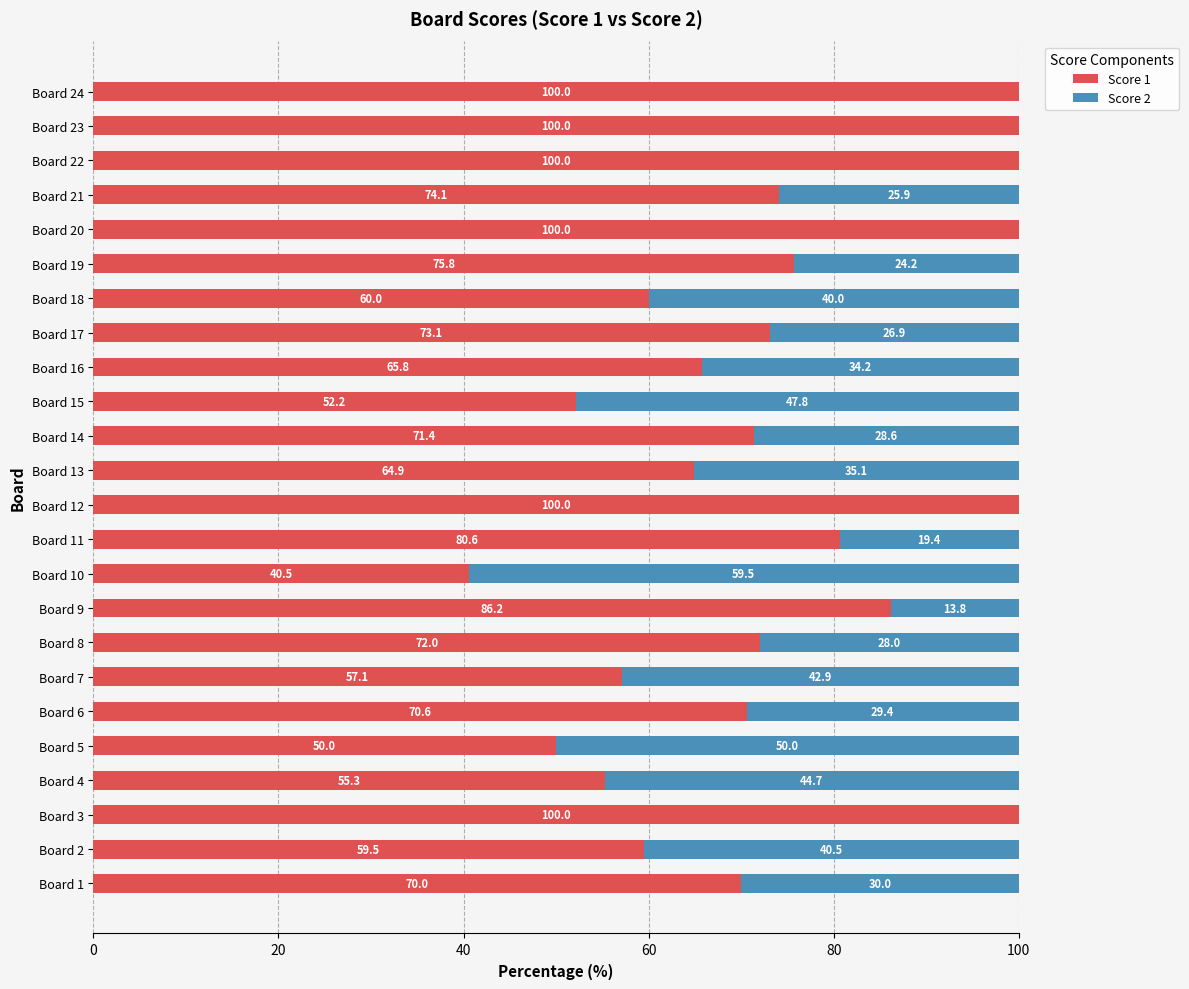

The value of Score 1 at Board 13 is 64.9. True or false?

True